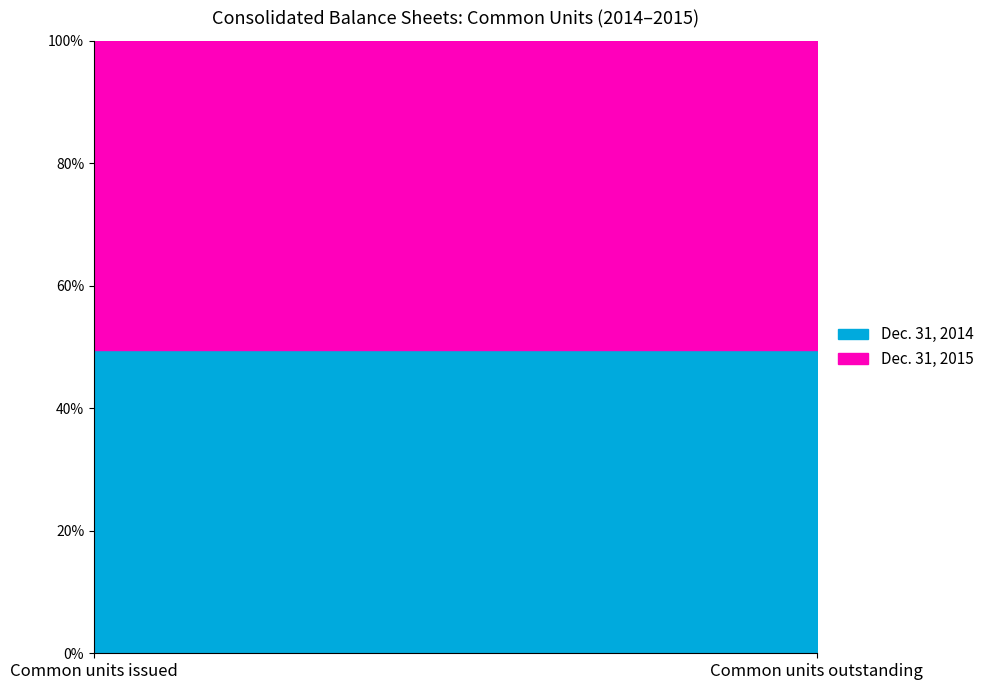

Does the chart have visible grid lines?

No